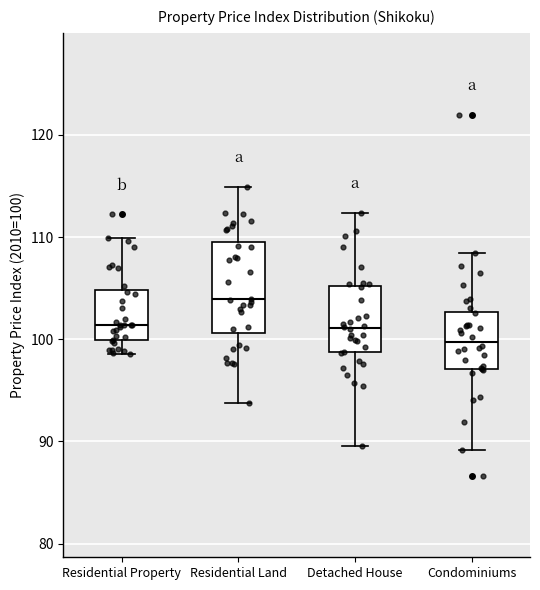

Comparing the boxes themselves (not the whiskers), which one is the tallest?

Residential Land